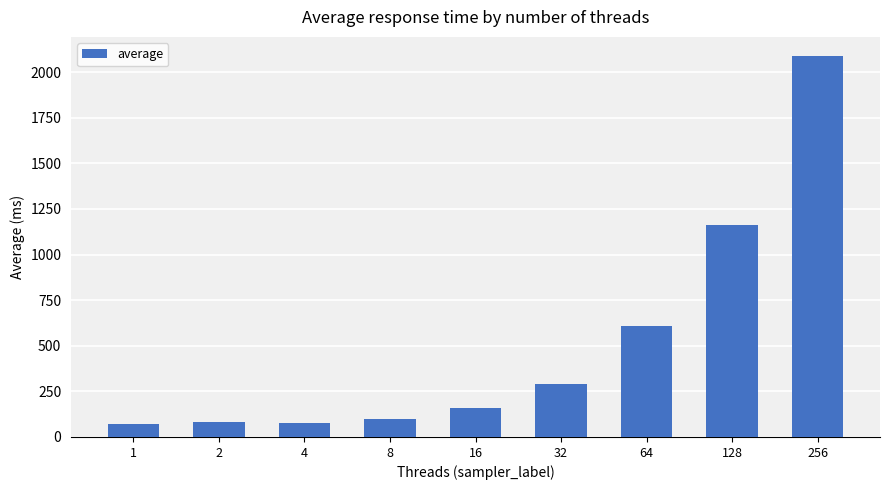

Does the chart contain any negative values?

No